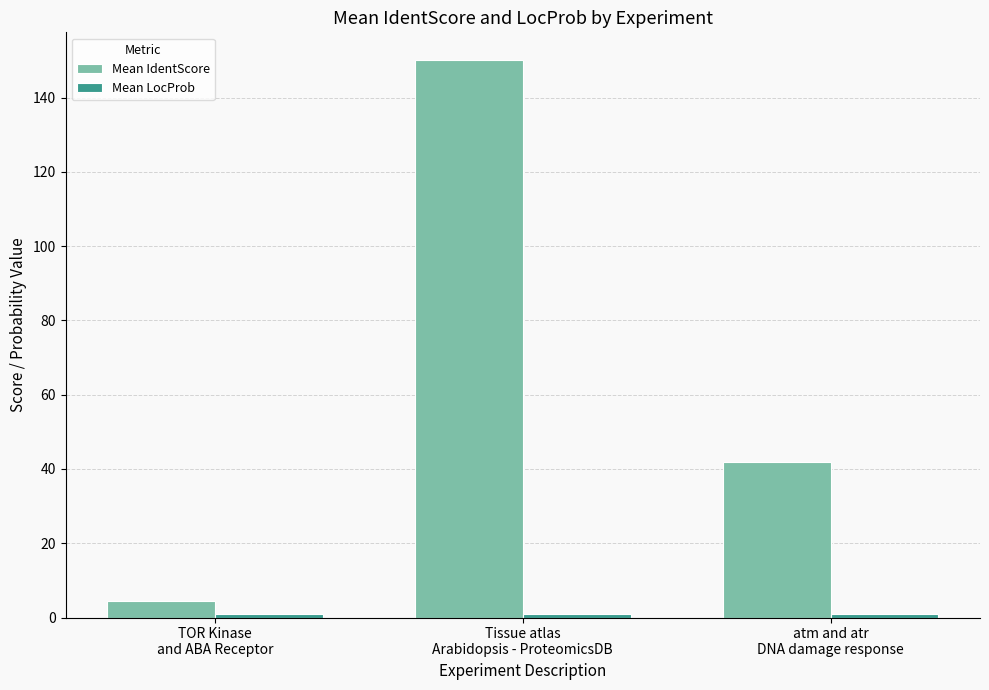

What is the maximum value shown in the chart?

150.1